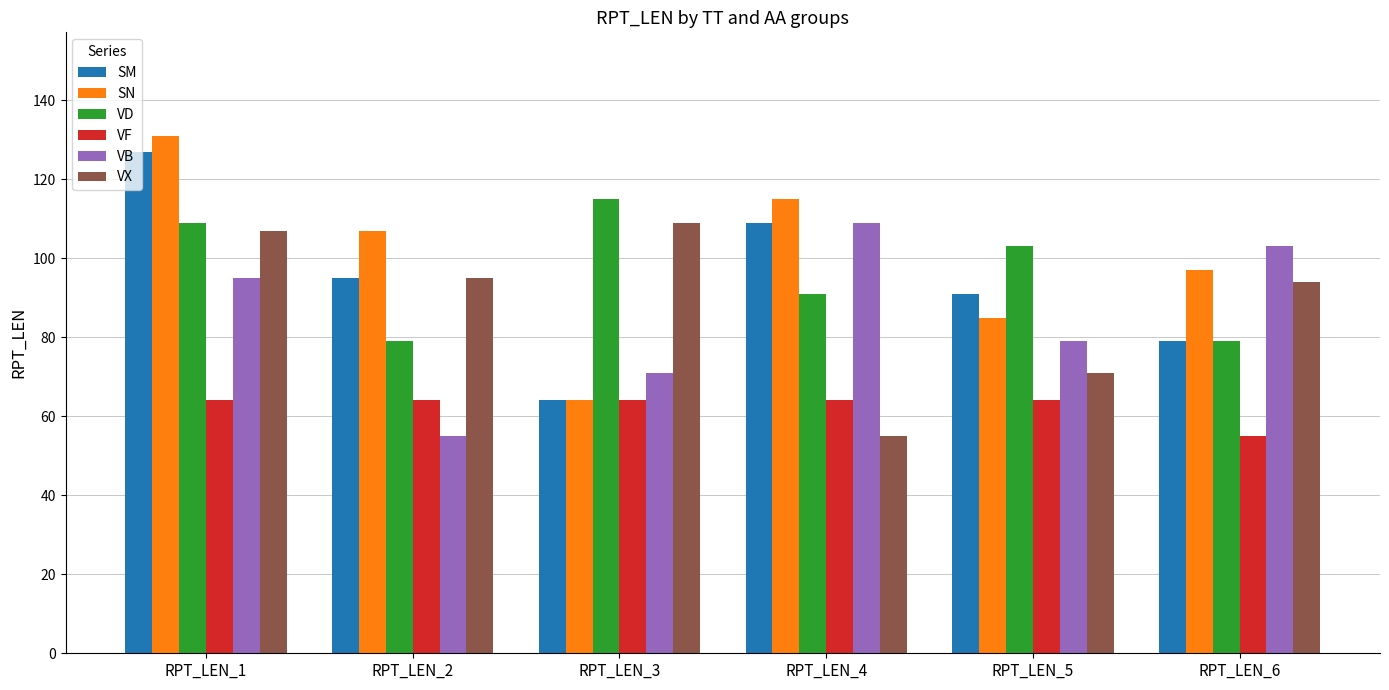

At which category is the sum across all series the highest?

RPT_LEN_1